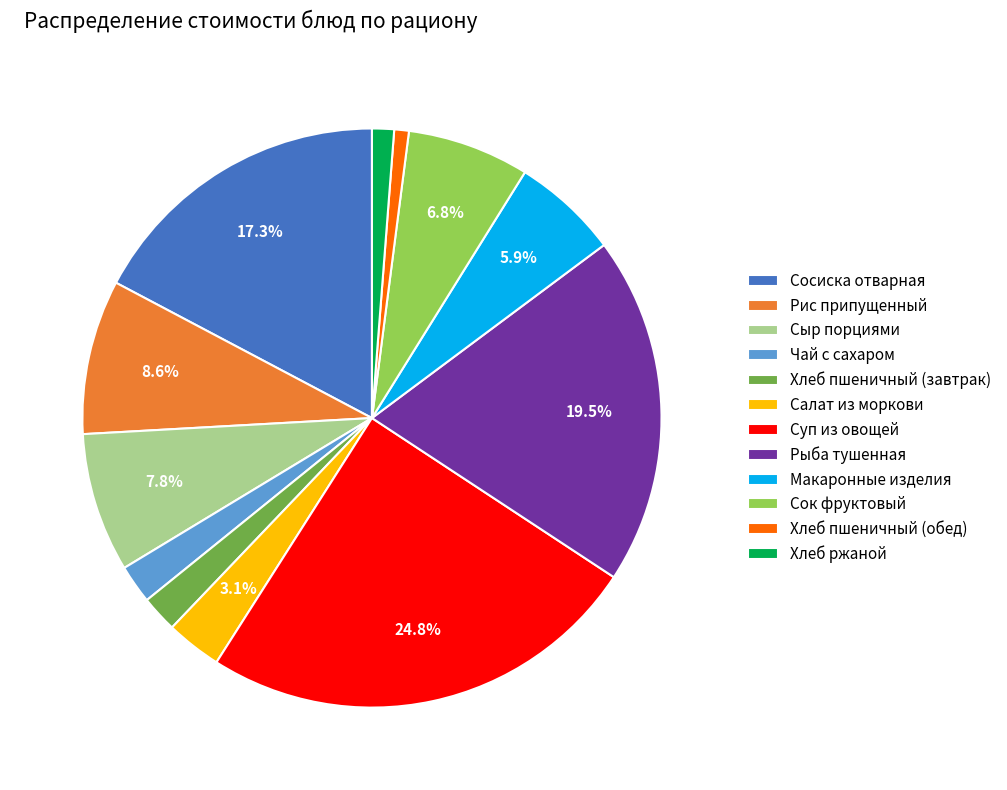

What percentage is NOT represented by Рис припущенный?

91.4%